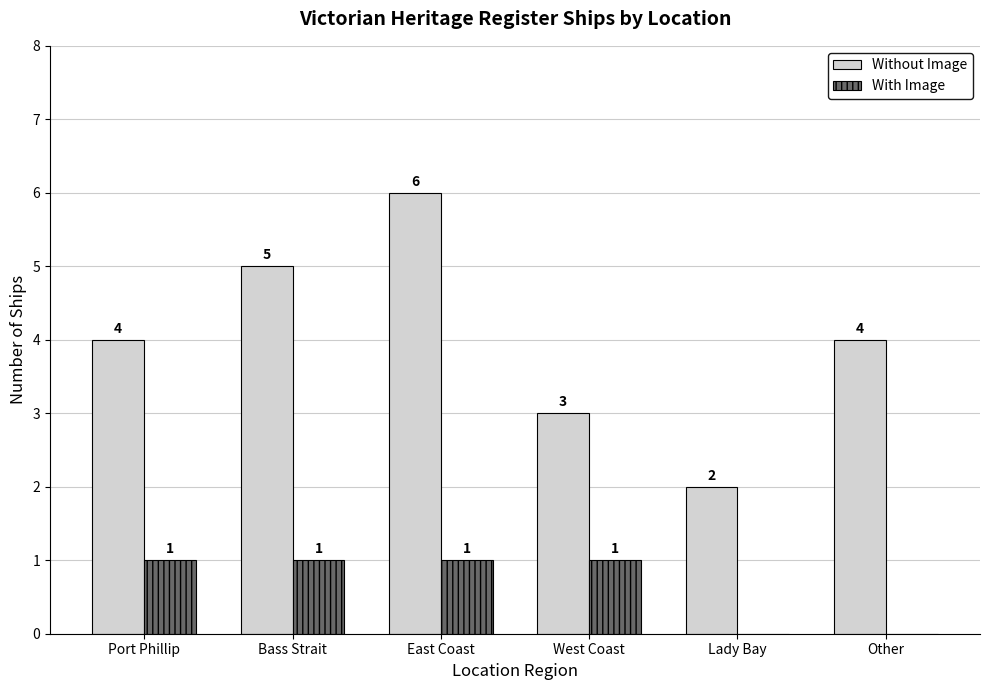

Reading left to right, what are all the values shown in this chart?

Without Image: Port Phillip=4	Bass Strait=5	East Coast=6	West Coast=3	Lady Bay=2	Other=4
With Image: Port Phillip=1	Bass Strait=1	East Coast=1	West Coast=1	Lady Bay=0	Other=0